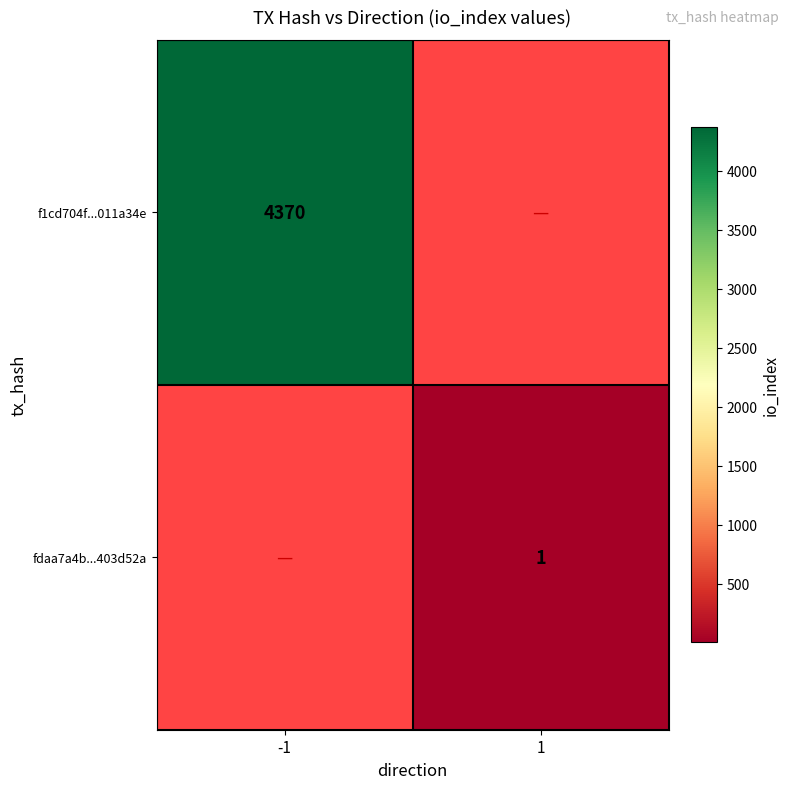

The value of fdaa7a4b...403d52a at 1 is 1. True or false?

True